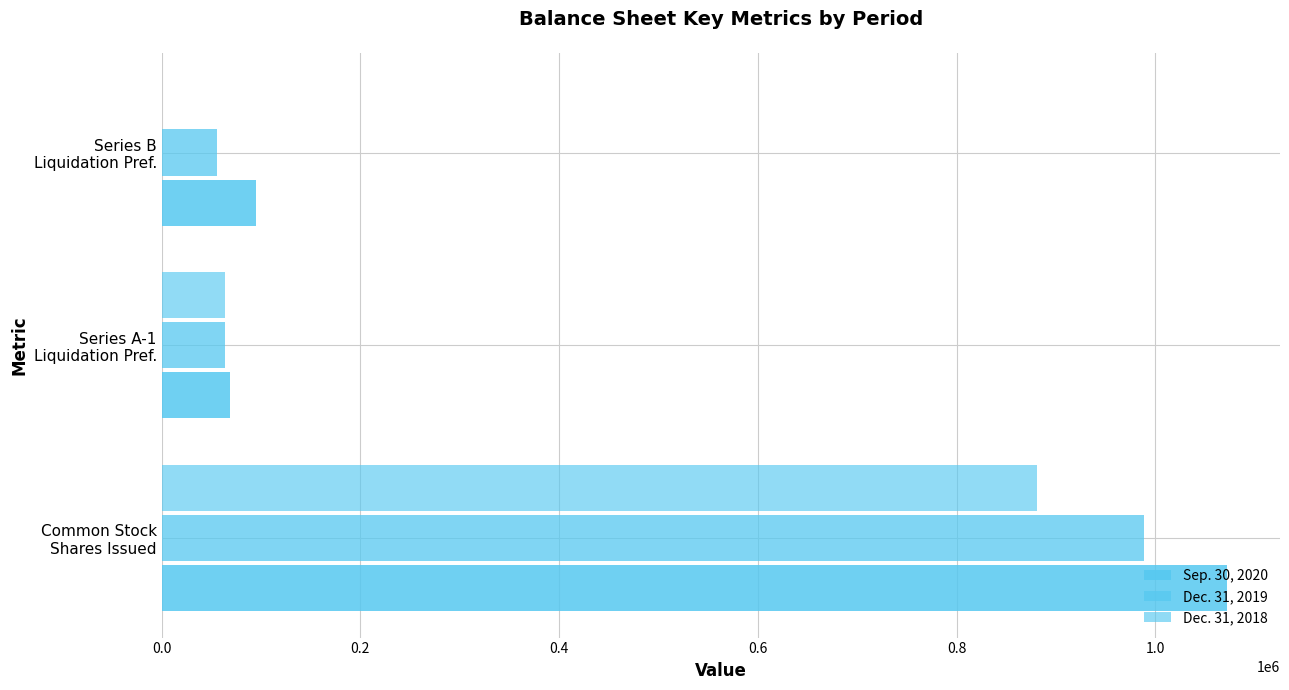

At how many categories does at least one series exceed 350723?

1